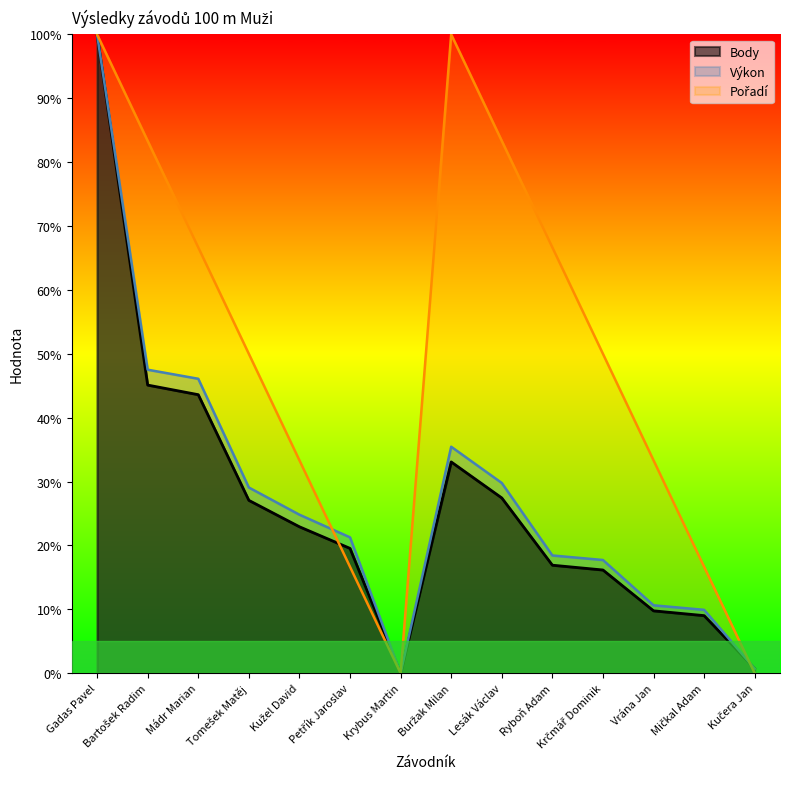

Reading left to right, list all the values displayed in this chart.

Výkon: 100.0	47.5	46.1	29.1	24.8	21.3	0.0	35.5	29.8	18.4	17.7	10.6	9.9	0.7
Body: 100.0	45.1	43.6	27.1	22.9	19.5	0.0	33.1	27.4	16.9	16.2	9.8	9.0	0.8
Pořadí: 100.0	83.3	66.7	50.0	33.3	16.7	0.0	100.0	83.3	66.7	50.0	33.3	16.7	0.0